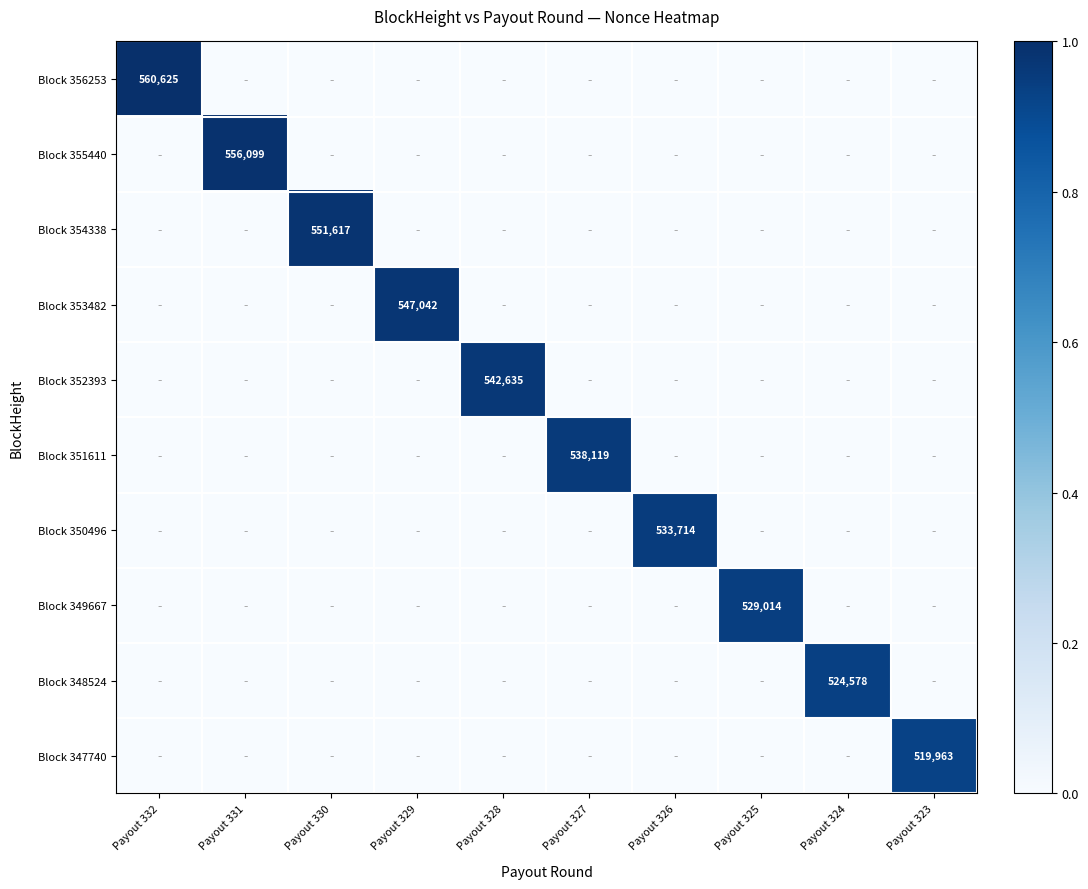

The value of Block 356253 at Payout 332 is 739392. True or false?

False